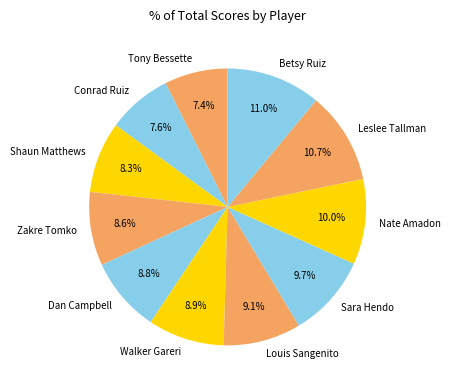

Do Nate Amadon and Shaun Matthews together represent more than half of the pie?

No